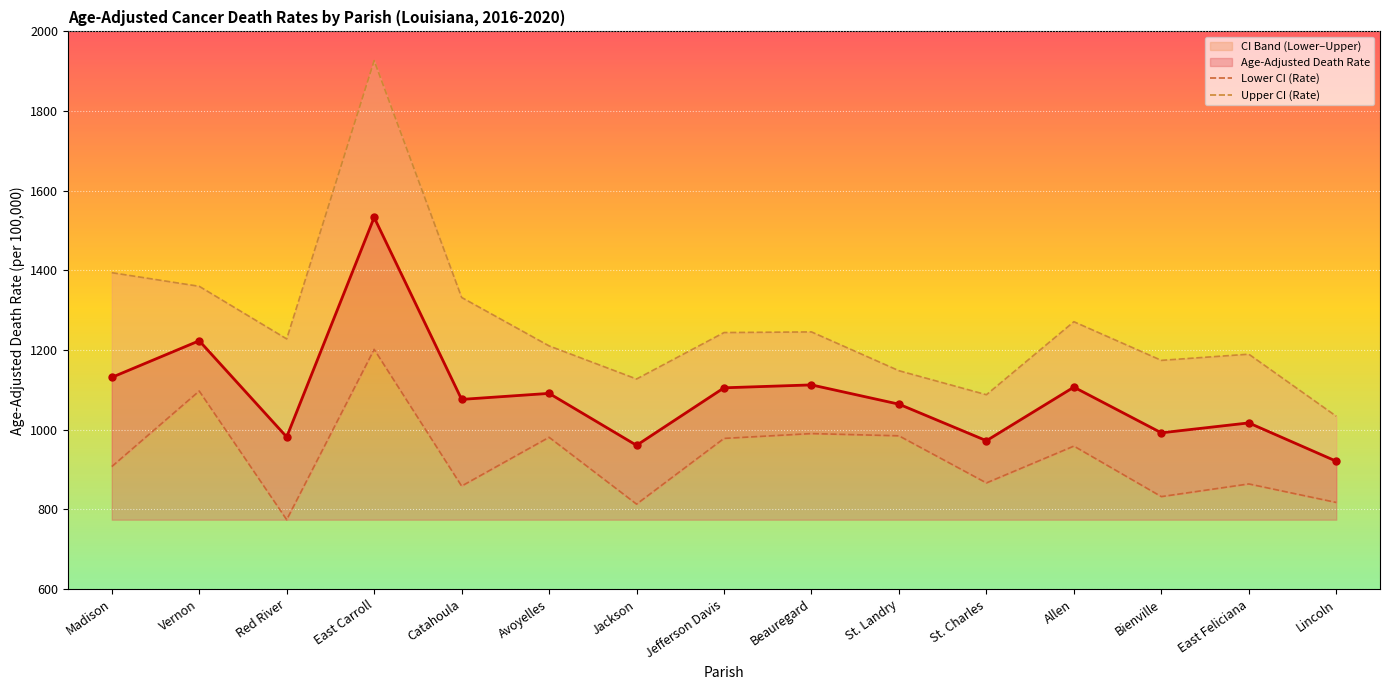

How many interior local peaks does the Lower CI (Rate) series have?

6